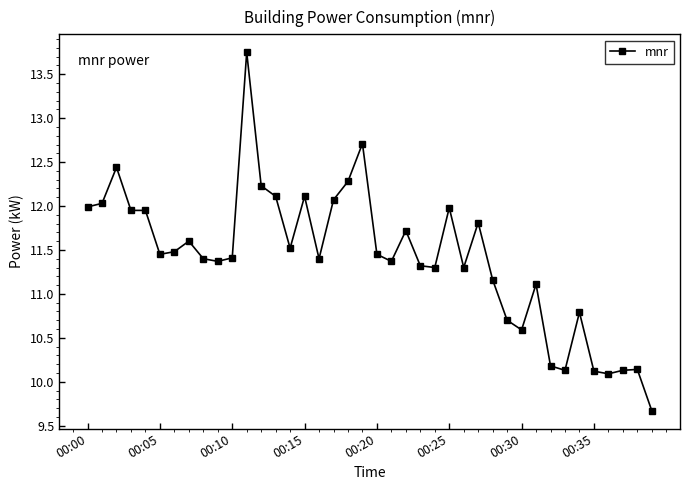

What is the difference between the maximum and minimum values?

4.1